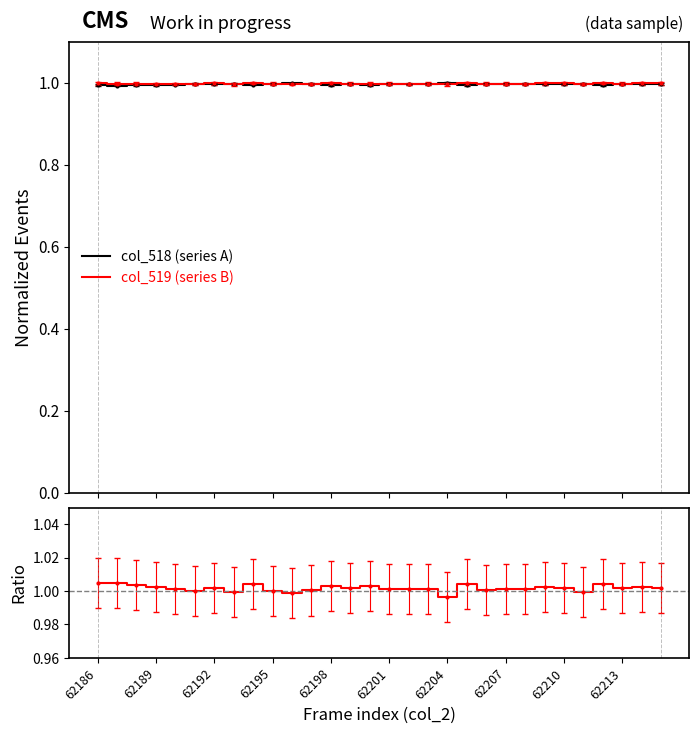

Where is col_519 (series B) nearest to the value 0?

62207